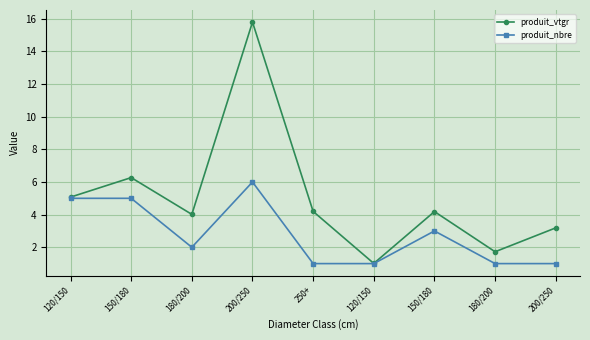

How many series are shown in this chart?

2